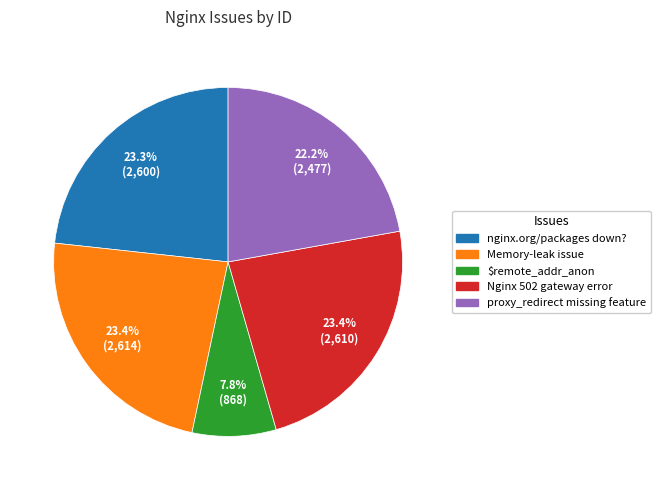

Does any single category account for the majority?

No